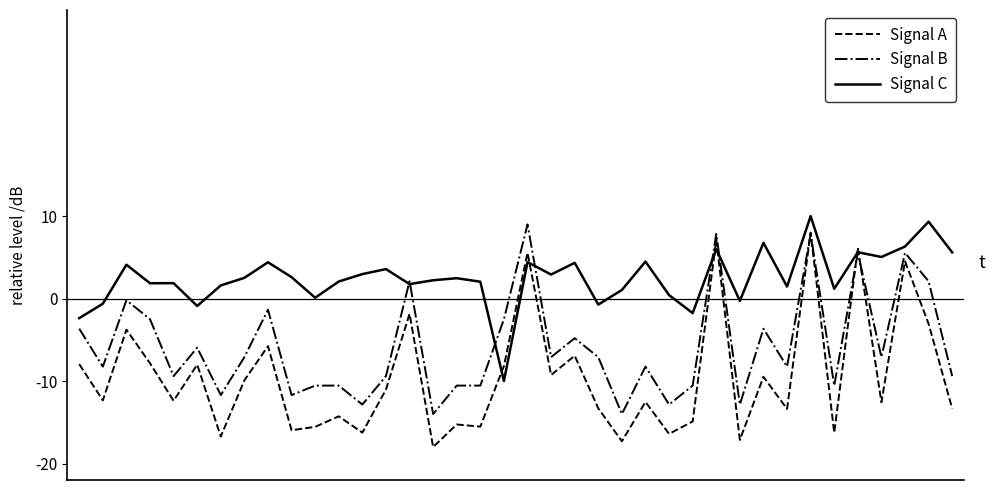

What is the smallest value displayed?

-18.0